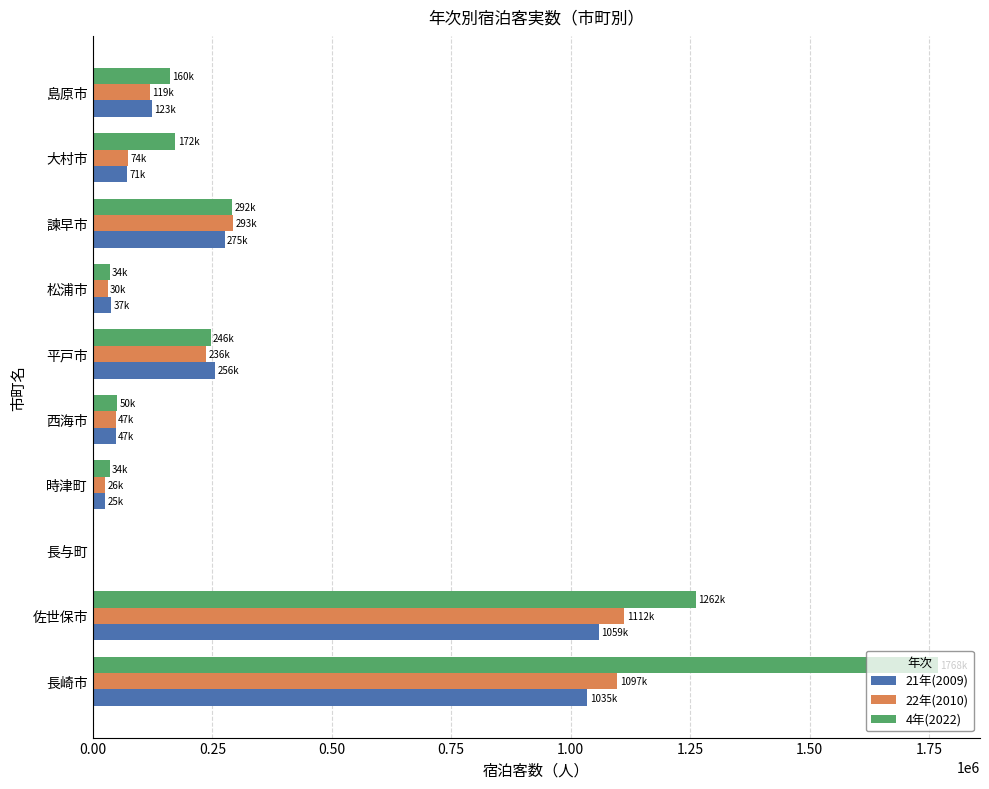

What is the total value across all series at 佐世保市?

3434144